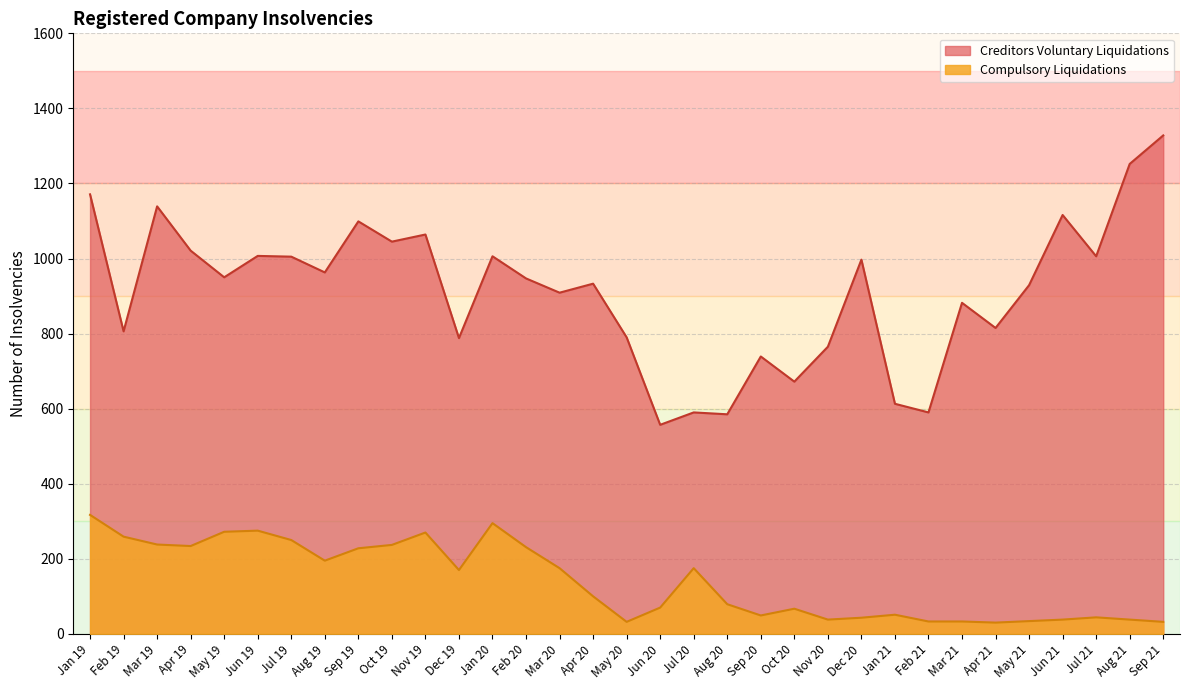

Which series has the largest total across all categories?

Creditors Voluntary Liquidations